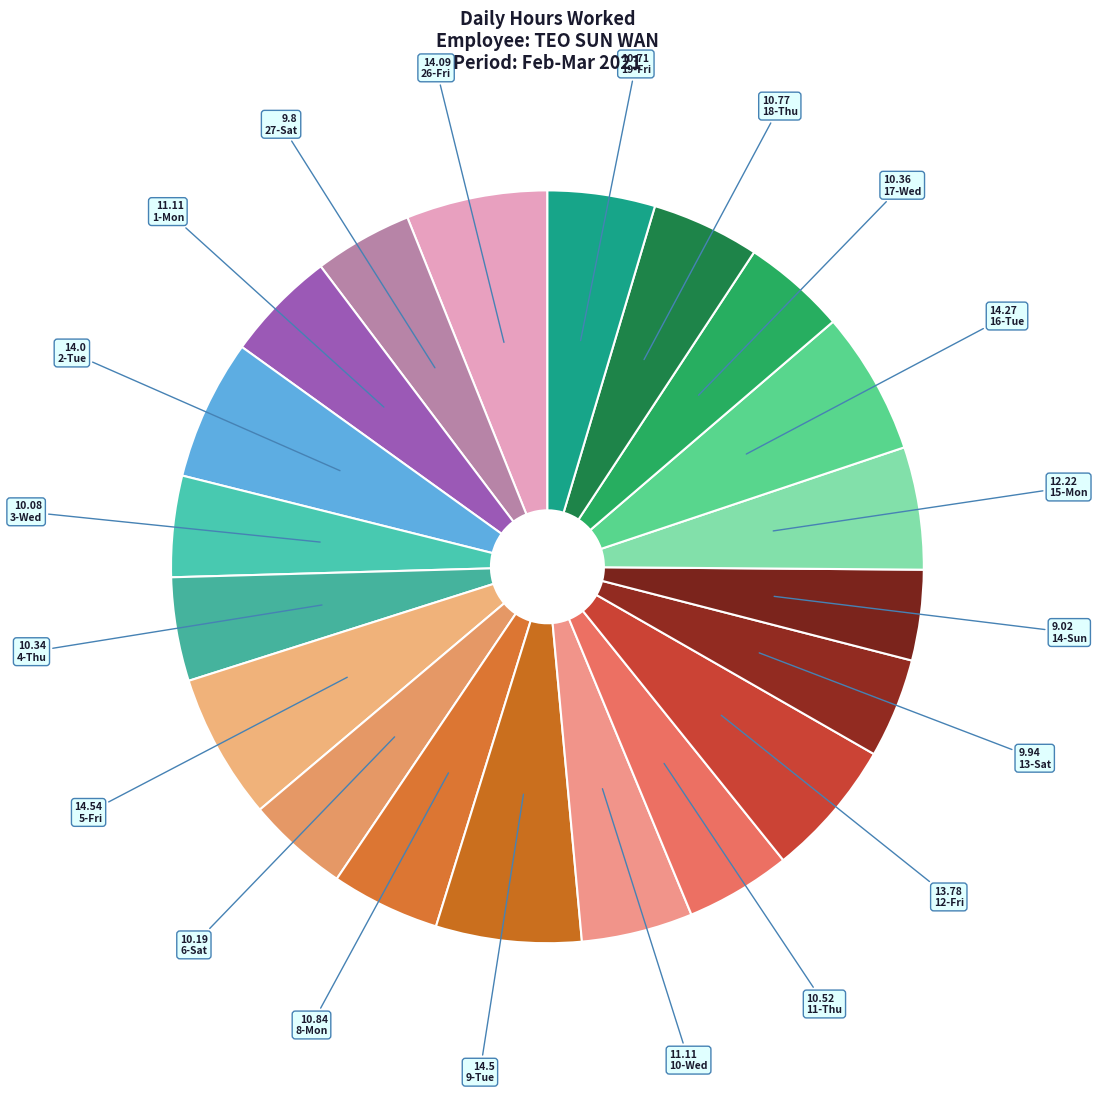

Is it true that 12-Fri is 1% of the pie?

False